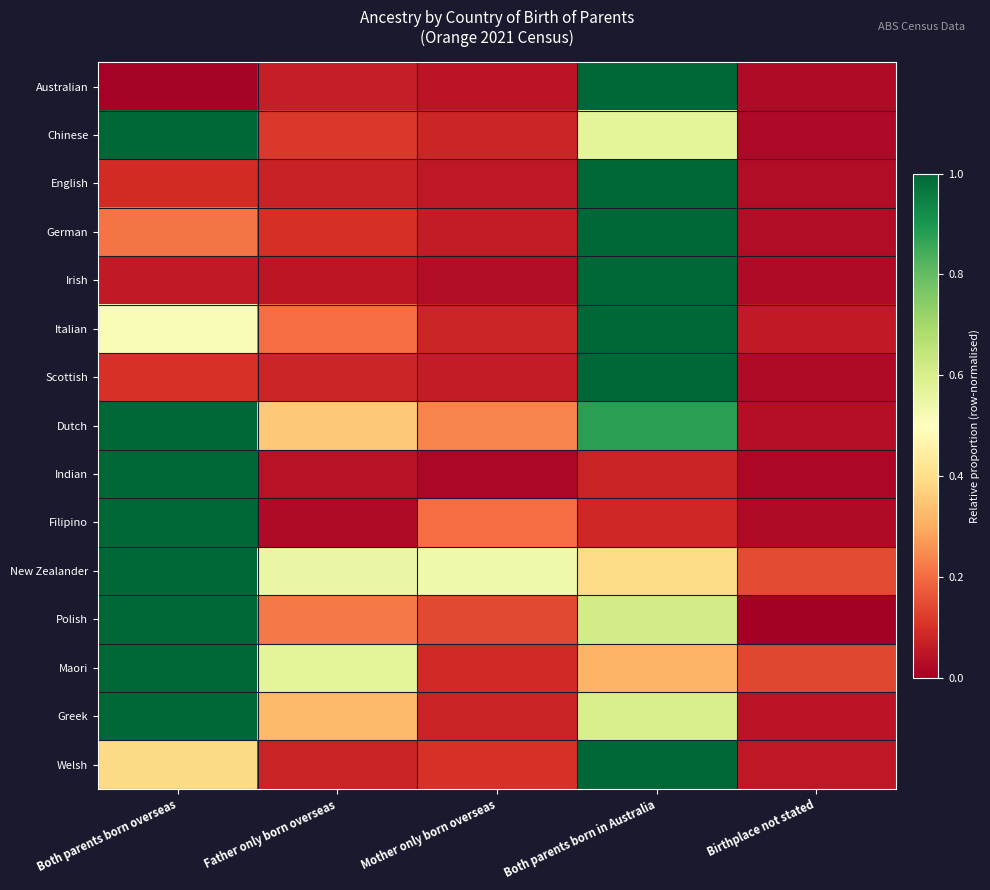

Which label corresponds to the smallest value in the chart?

Birthplace not stated